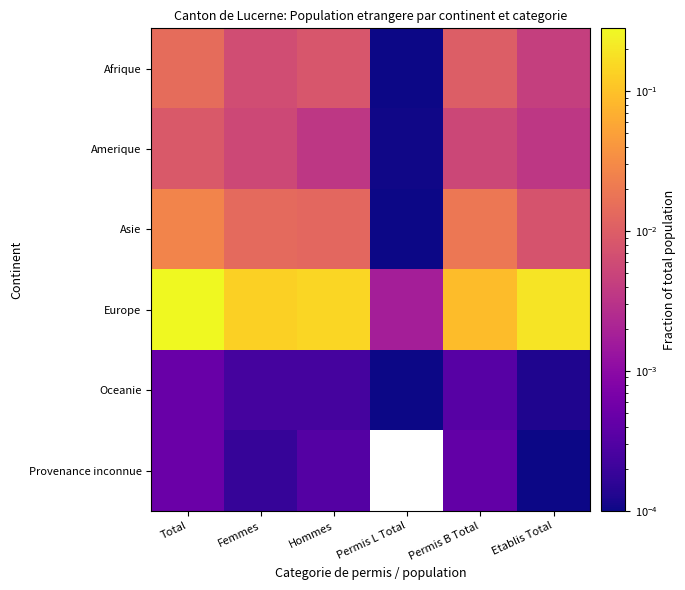

Between Hommes and Femmes, which is larger?

Hommes